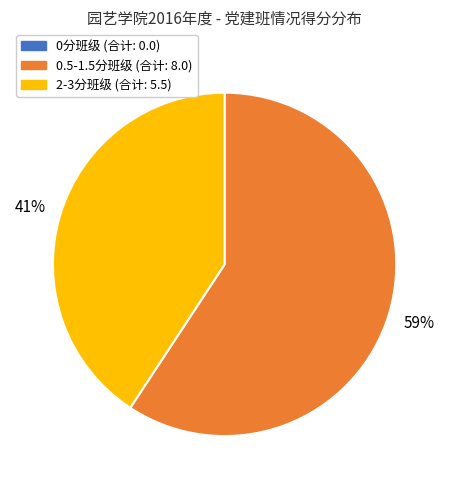

To the nearest percent, what is the average slice percentage?

33%